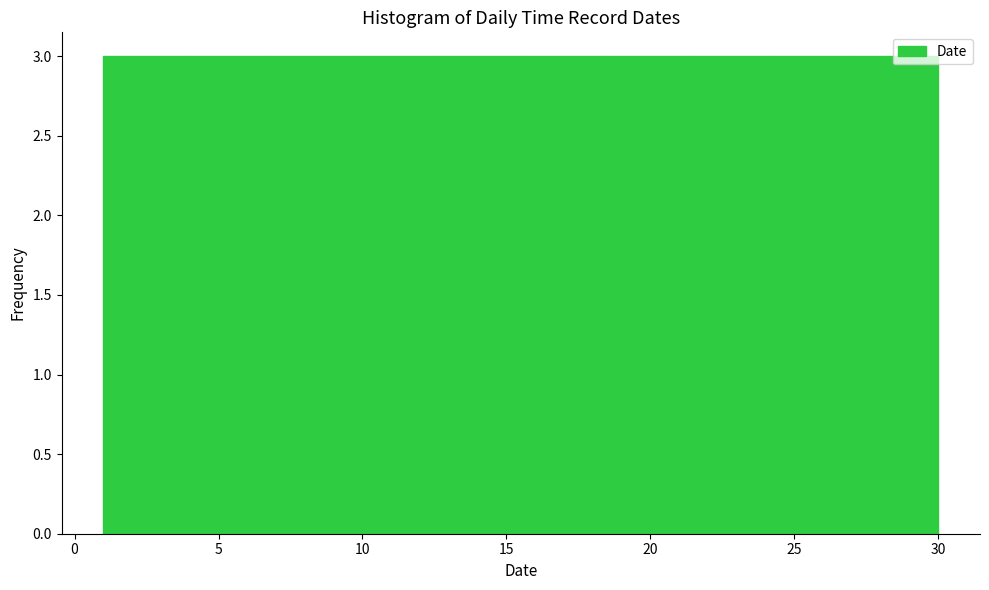

Reading left to right, transcribe this chart: for each bar, give the range it covers on the x-axis and its height. Neither the bar edges nor the heights are printed on the chart, so give them approximately, as read against the axes.

1.0 to 3.9: 3
3.9 to 6.8: 3
6.8 to 9.7: 3
9.7 to 12.6: 3
12.6 to 15.5: 3
15.5 to 18.4: 3
18.4 to 21.3: 3
21.3 to 24.2: 3
24.2 to 27.1: 3
27.1 to 30.0: 3